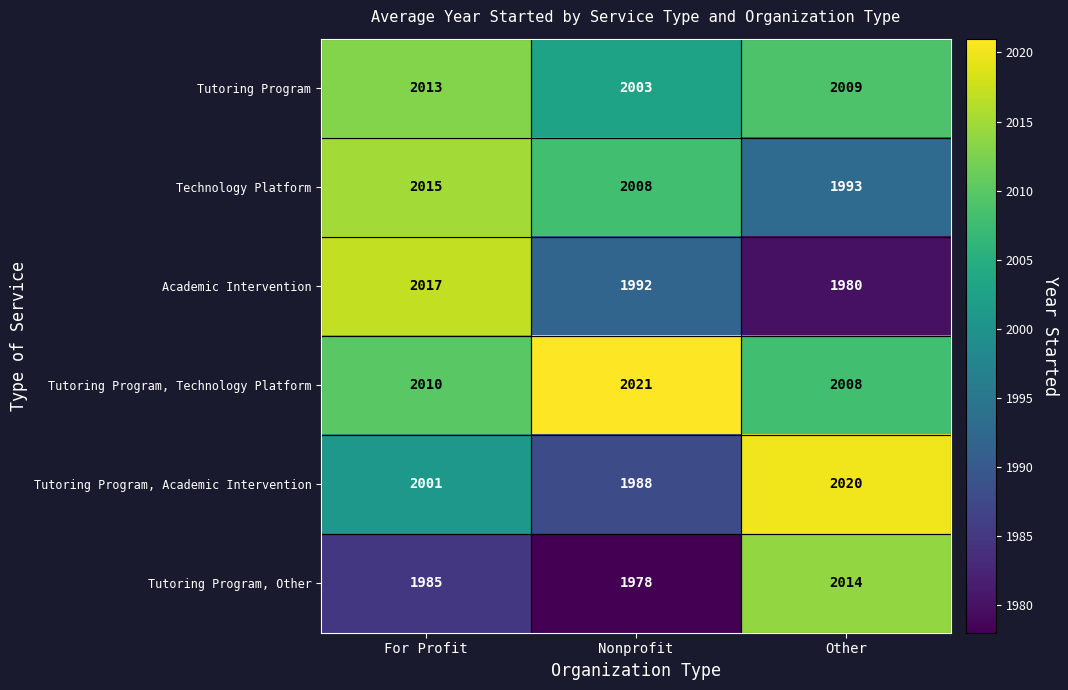

Rank the series by their maximum value, from highest to lowest.

Tutoring Program, Technology Platform, Tutoring Program, Academic Intervention, Academic Intervention, Technology Platform, Tutoring Program, Other, Tutoring Program